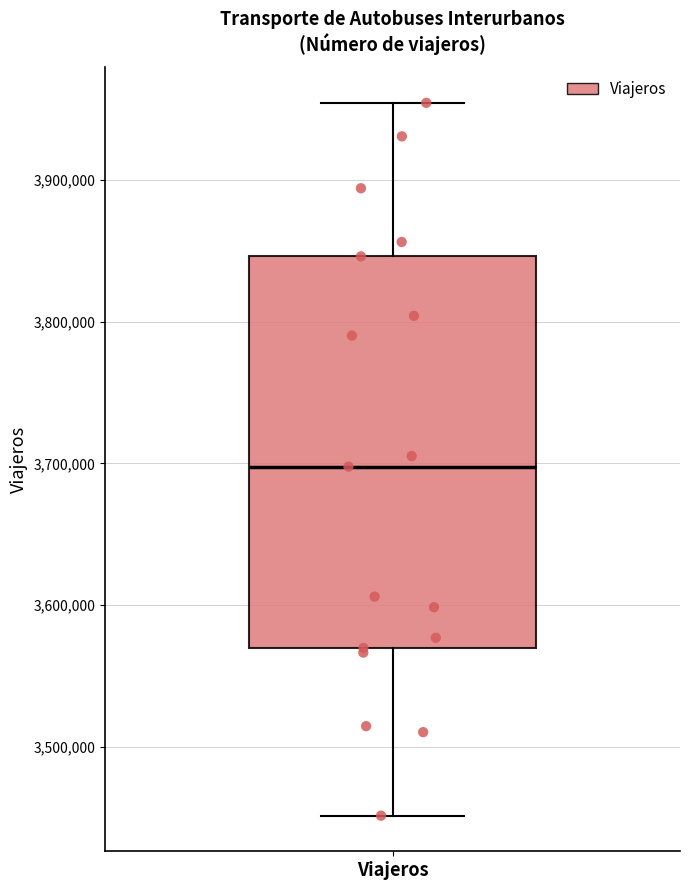

Transcribe this box plot: give where the median line is, the range the box spans, and where the two whiskers end, as read against the y-axis. The values are not printed on the chart, so give them approximately, as read against the axis.

median 3700000, box 3570000 to 3850000, whiskers 3450000 to 3950000